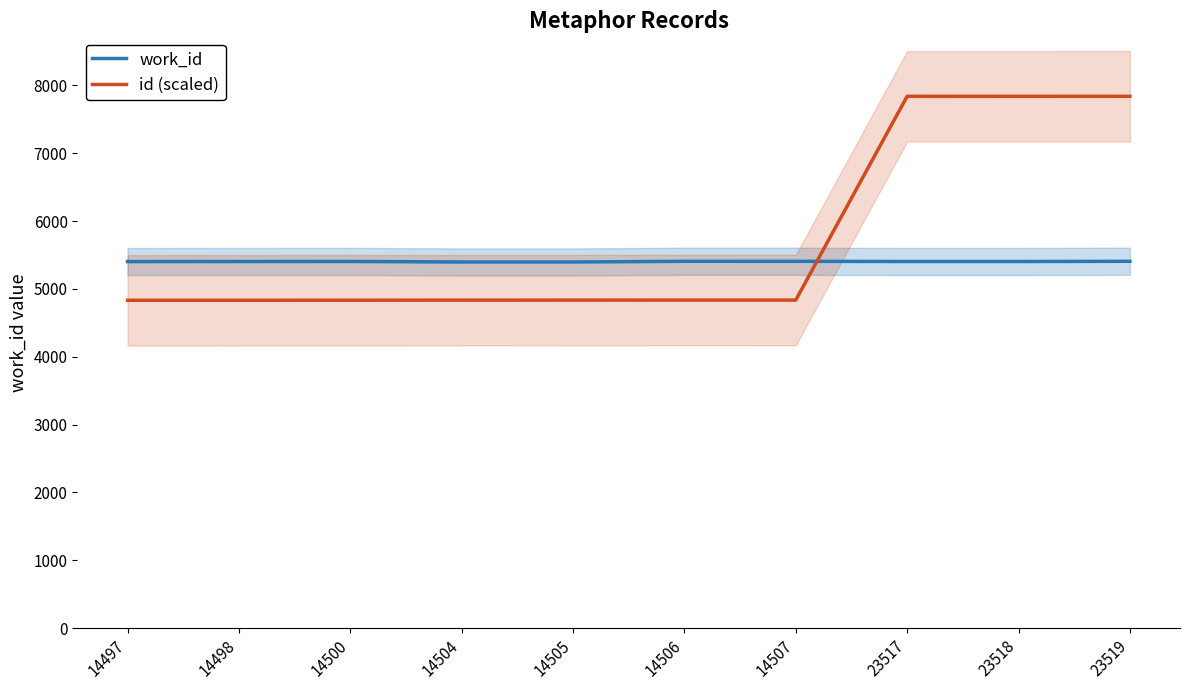

Read the work_id value at 14500.

5405.0